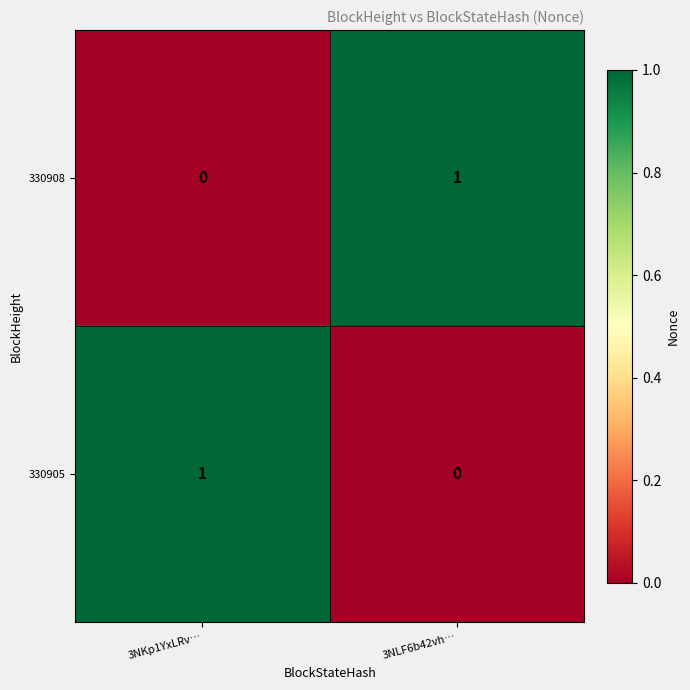

Reading right to left, list all the values displayed in this chart.

330908: 1	0
330905: 0	1